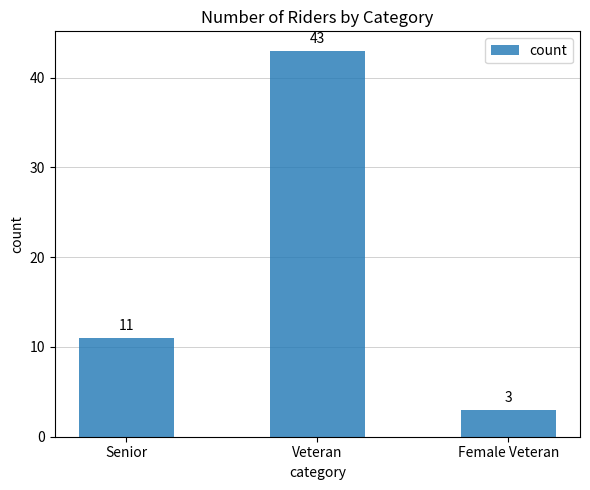

Does the chart contain any negative values?

No